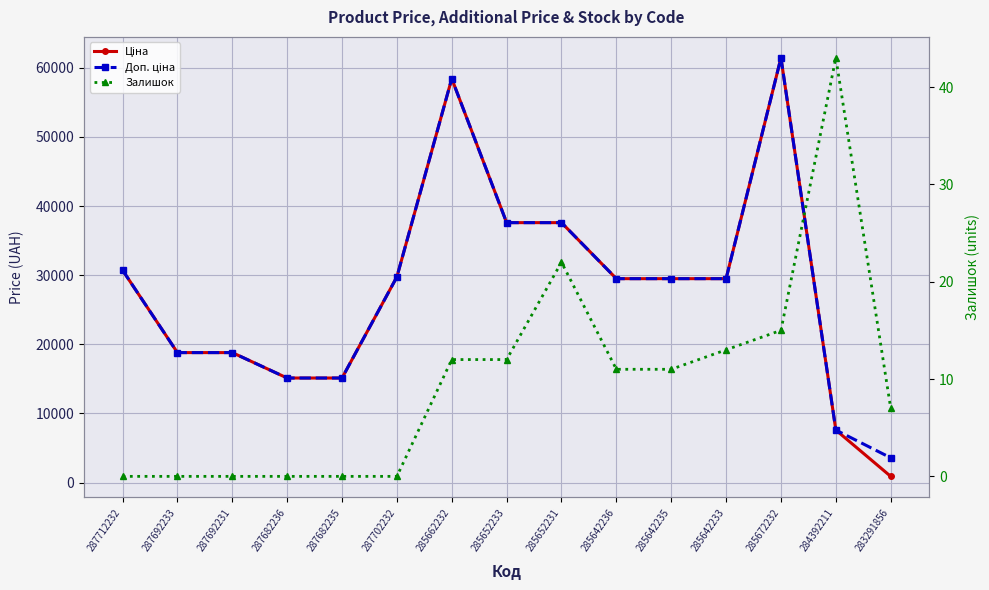

What is the greatest value displayed?

61434.3